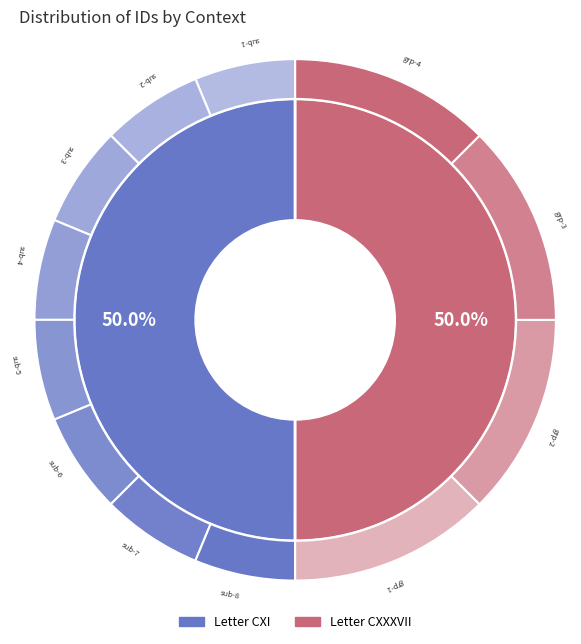

What is the majority slice?

Letter CXXXVII